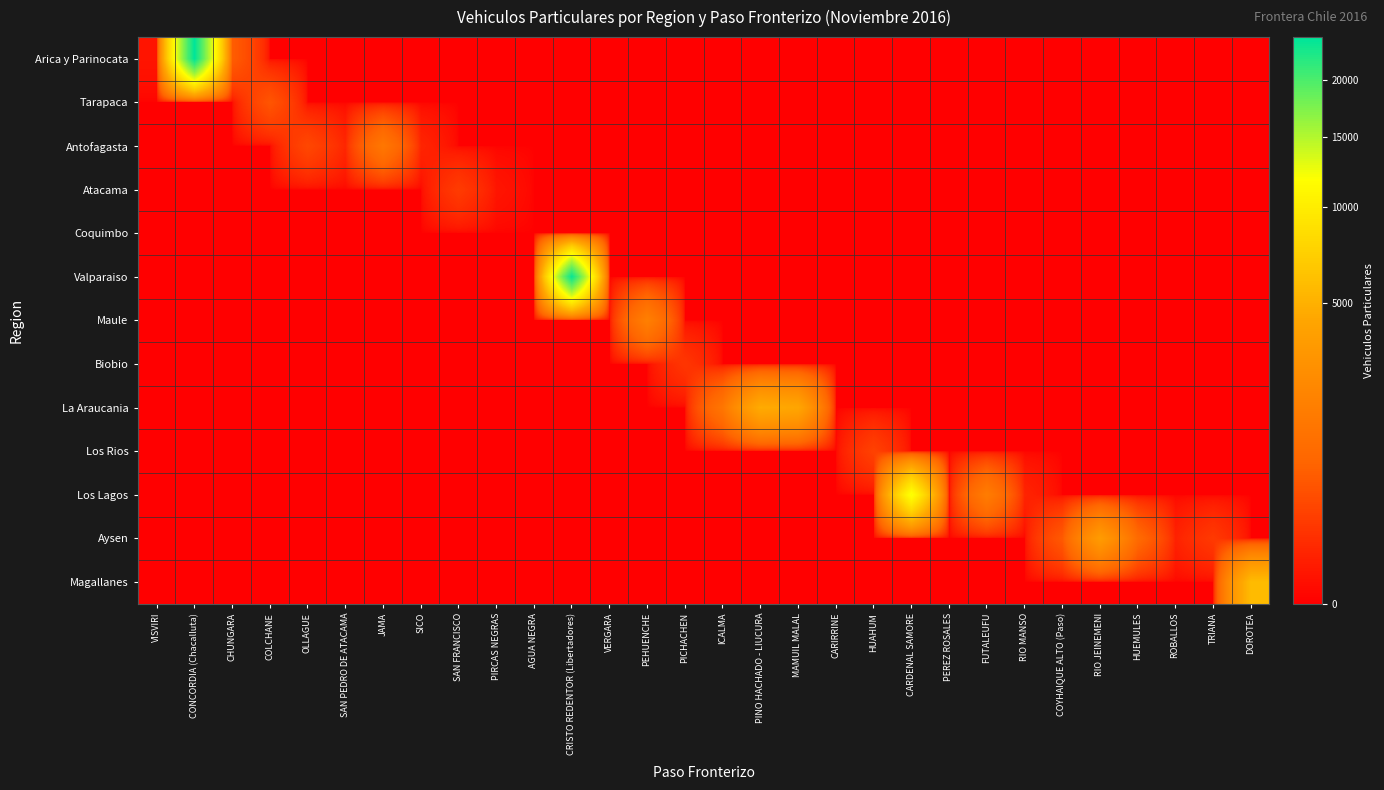

At how many categories does at least one series exceed 13203?

2